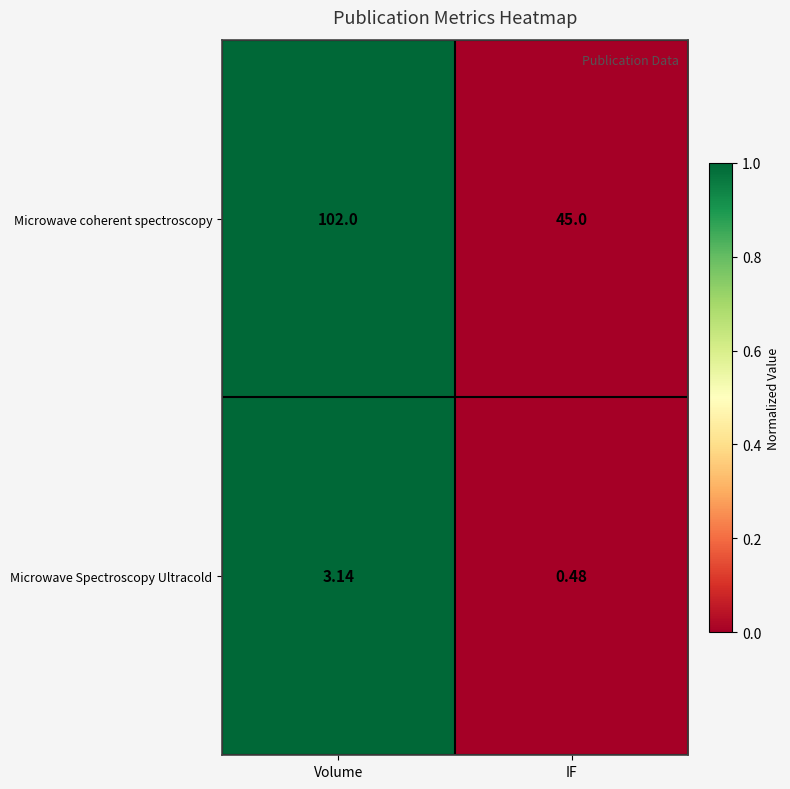

Count the number of categories in the chart.

2